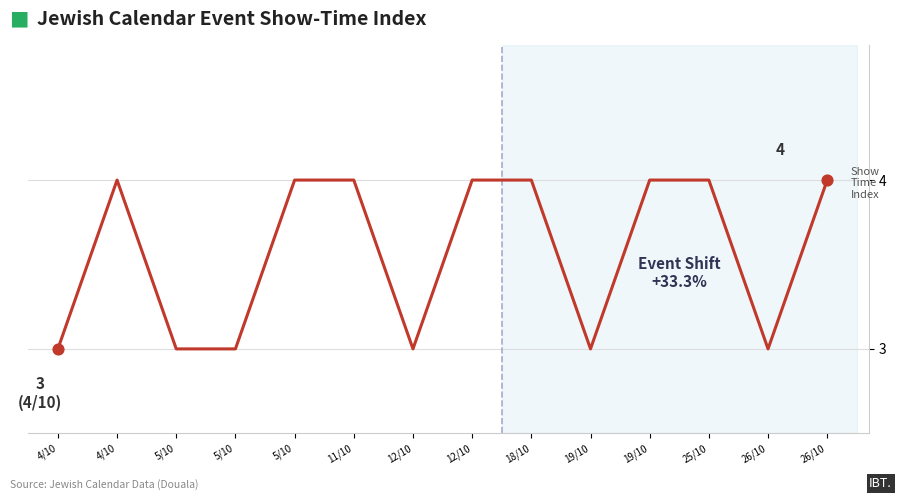

What is the change in value from 19/10 to 26/10?

+1